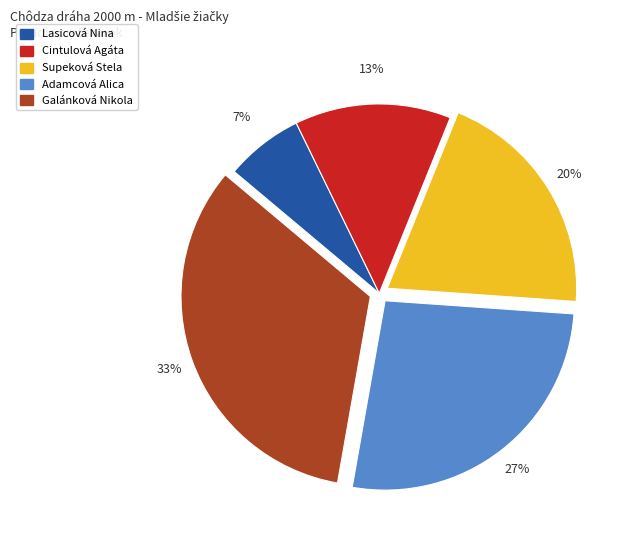

Do Galánková Nikola and Supeková Stela together represent more than half of the pie?

Yes